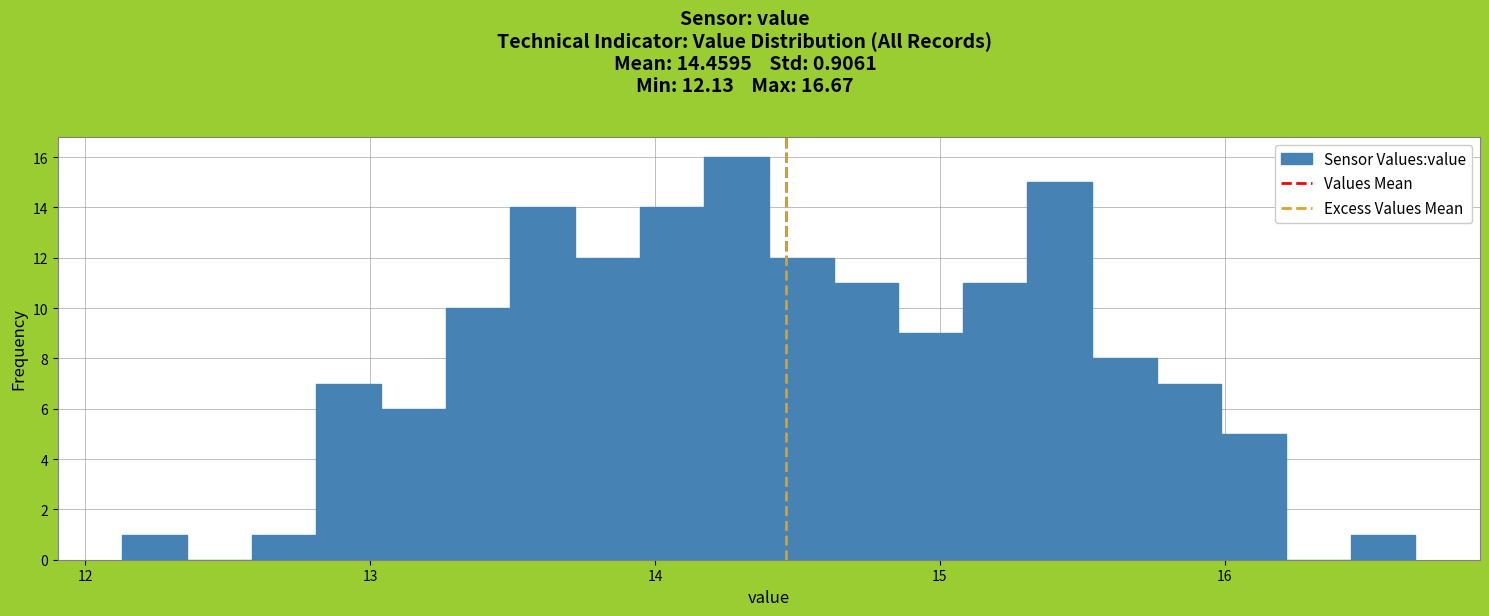

Around what value on the x-axis is the tallest bar? Give the approximate position of its centre, as read against the axis.

14.3